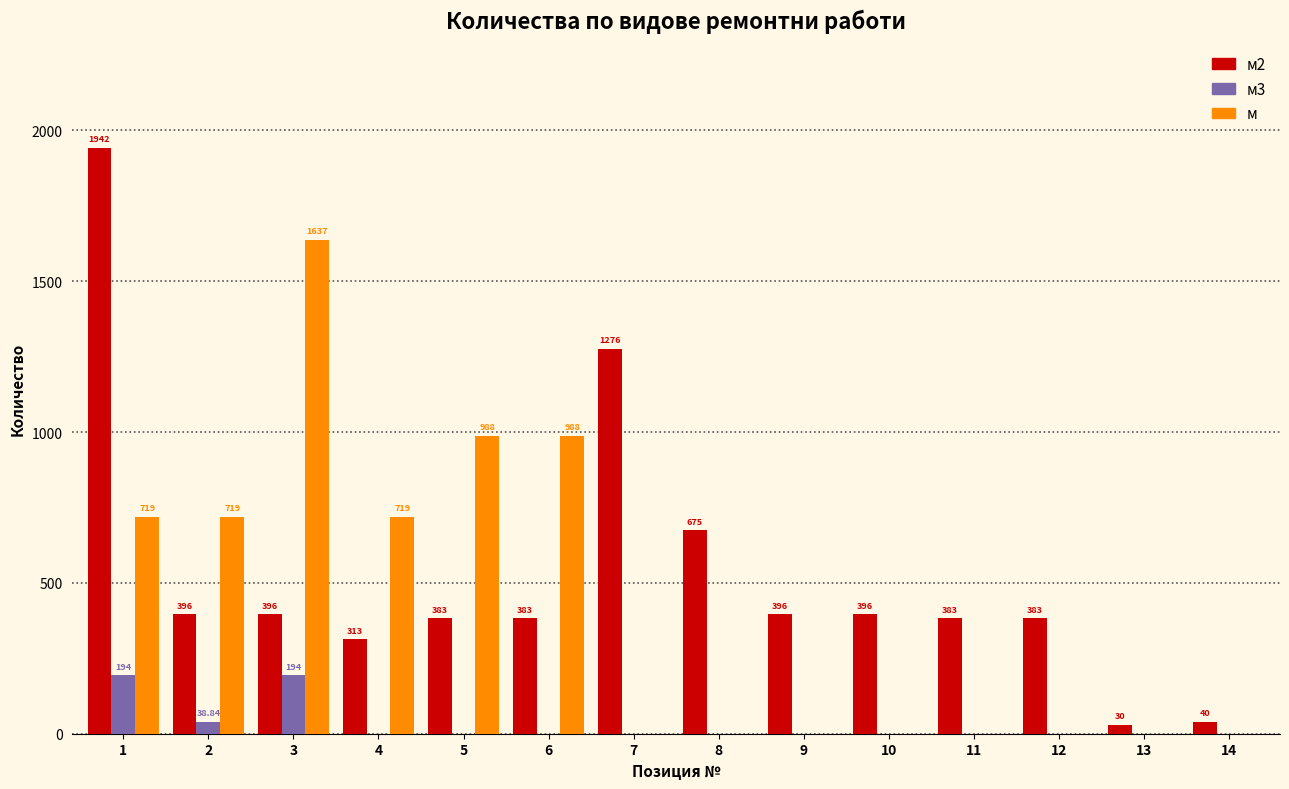

True or false: м has a value of 480.0 at 6.

False